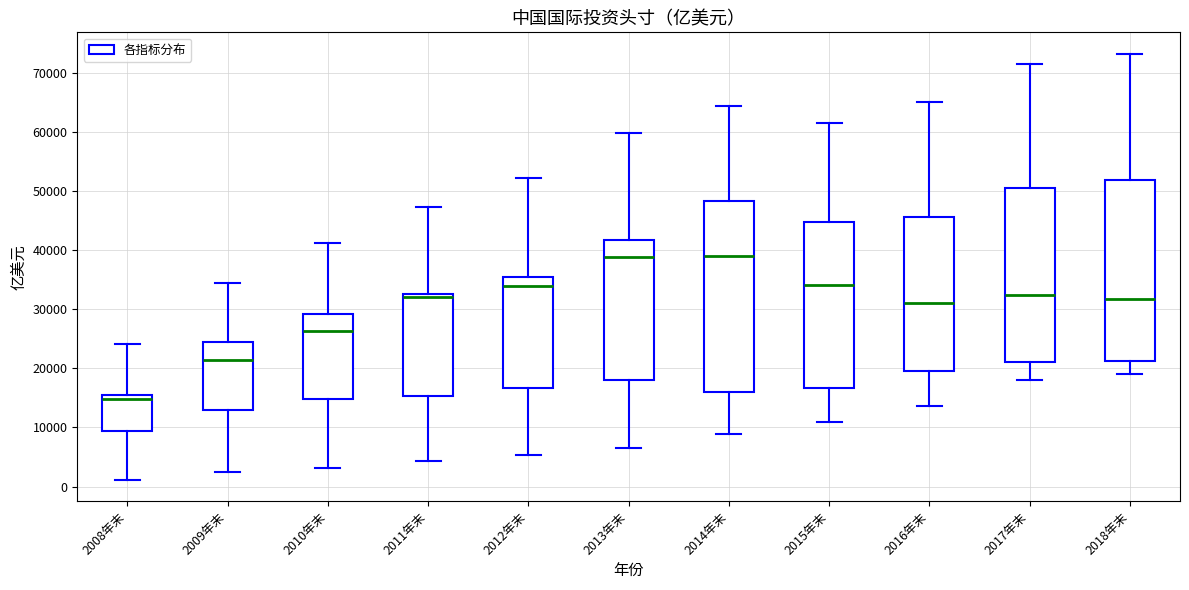

Reading left to right, transcribe this box plot: for each box, give where its median line is, the range the box spans, and where its two whiskers end, as read against the y-axis. The values are not printed on the chart, so give them approximately, as read against the axis.

2008年末: median 15000 (just below the box's upper edge), box 9000 to 15000, whiskers 1000 to 24000
2009年末: median 21000, box 13000 to 25000, whiskers 2000 to 34000
2010年末: median 26000, box 15000 to 29000, whiskers 3000 to 41000
2011年末: median 32000, box 15000 to 33000, whiskers 4000 to 47000
2012年末: median 34000, box 17000 to 35000, whiskers 5000 to 52000
2013年末: median 39000, box 18000 to 42000, whiskers 7000 to 60000
2014年末: median 39000, box 16000 to 48000, whiskers 9000 to 64000
2015年末: median 34000, box 17000 to 45000, whiskers 11000 to 62000
2016年末: median 31000, box 20000 to 46000, whiskers 14000 to 65000
2017年末: median 32000, box 21000 to 50000, whiskers 18000 to 71000
2018年末: median 32000, box 21000 to 52000, whiskers 19000 to 73000